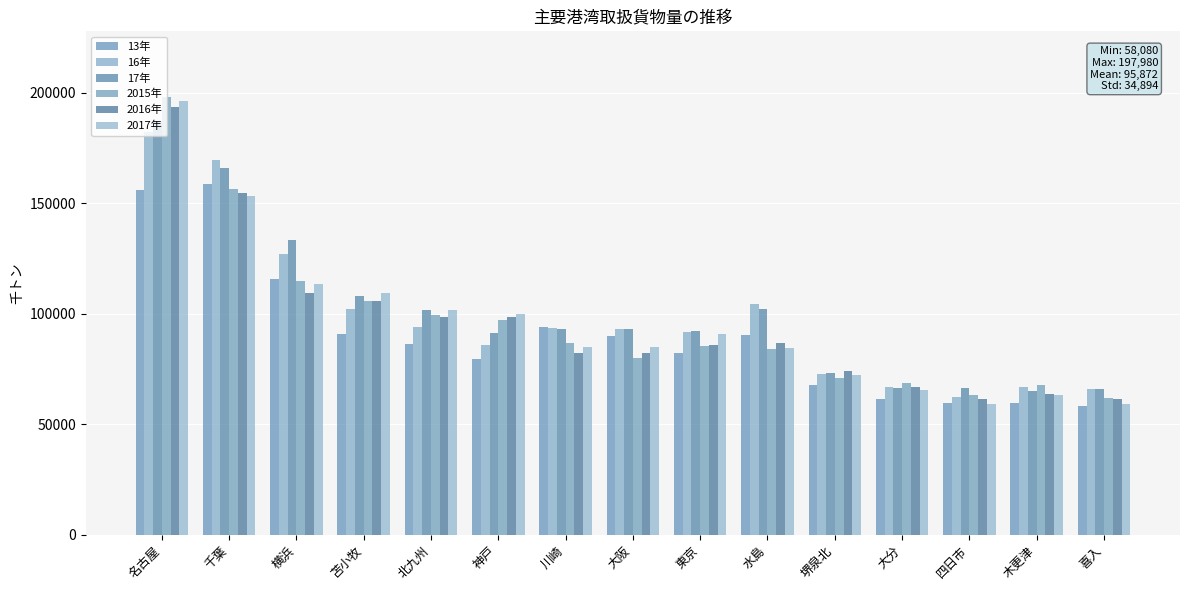

How many groups of bars are there?

15